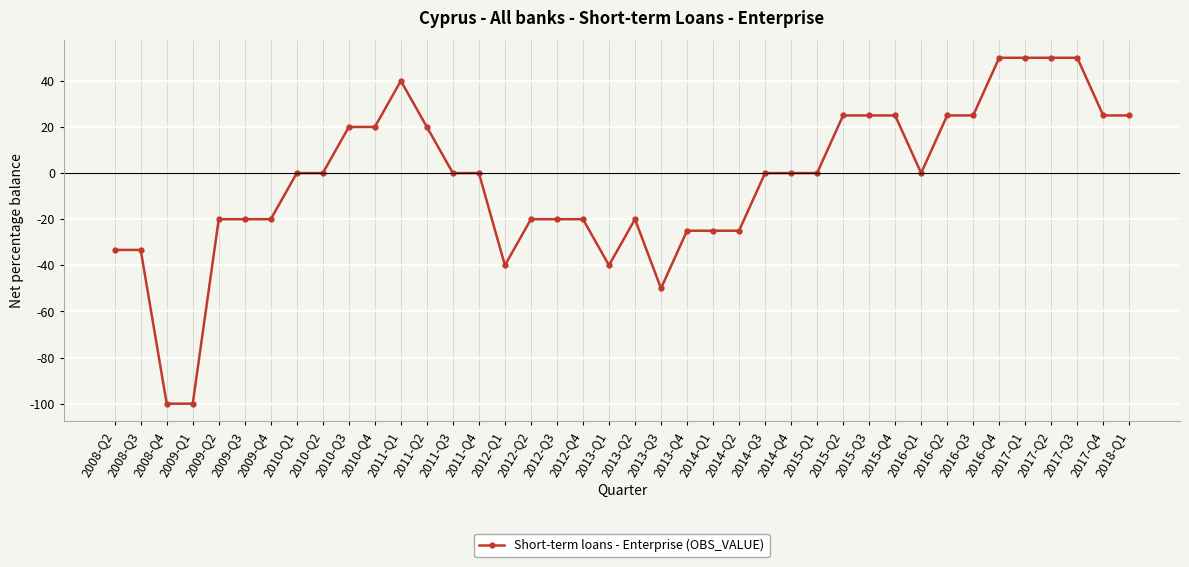

What is the difference between the maximum and minimum values?

150.0